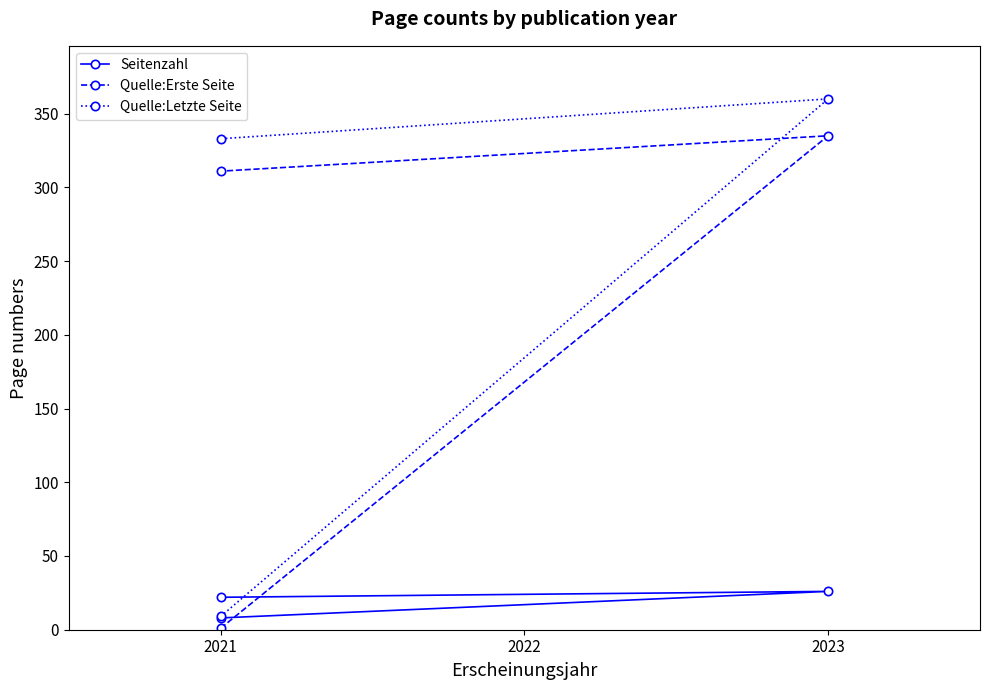

Rank the series by their maximum value, from highest to lowest.

Quelle:Letzte Seite, Quelle:Erste Seite, Seitenzahl